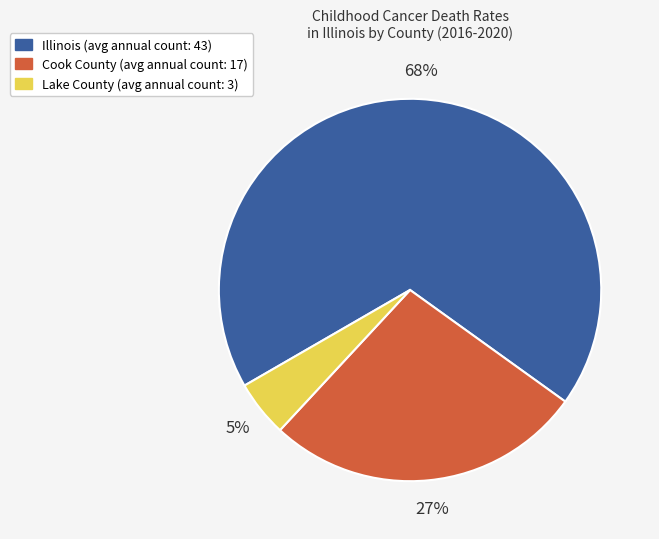

Do Lake County and Illinois together represent more than half of the pie?

Yes